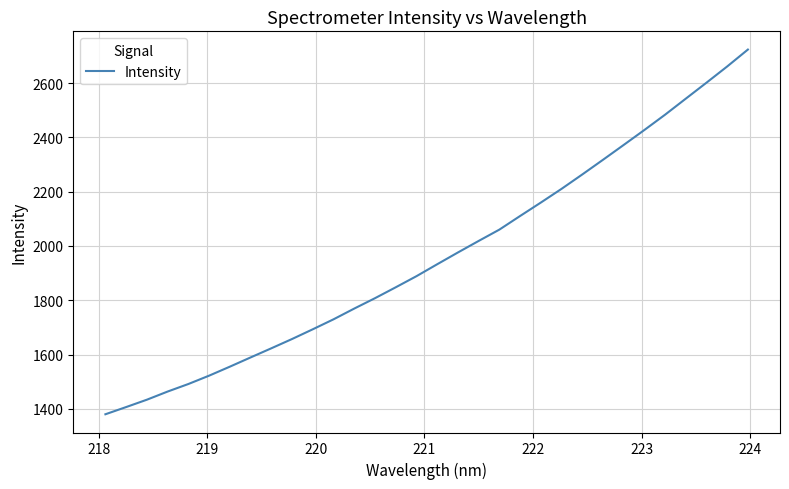

What is the smallest value displayed?

1380.3